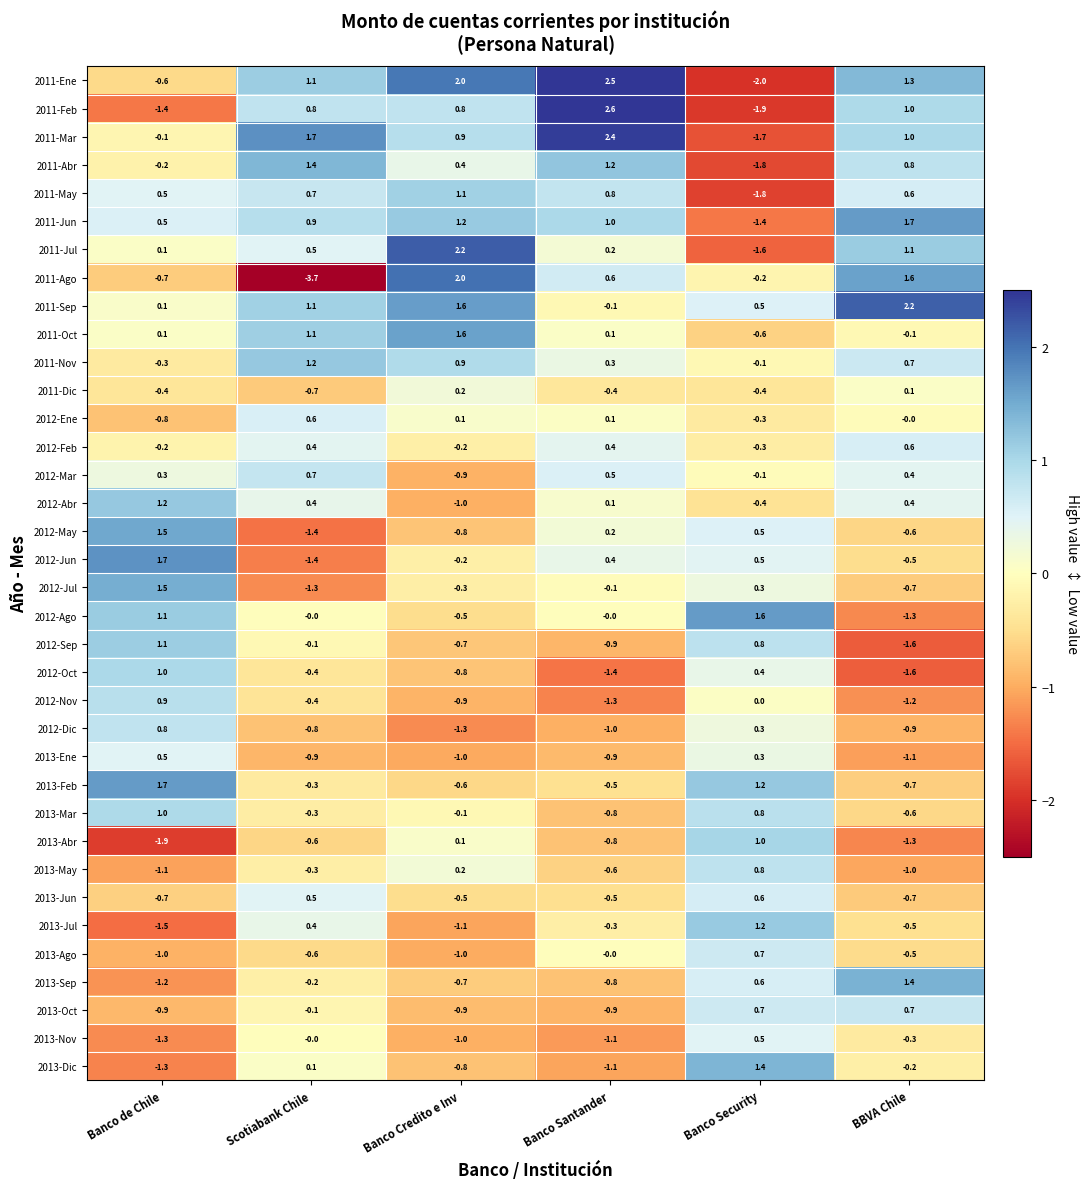

What is the smallest value displayed?

-3.7